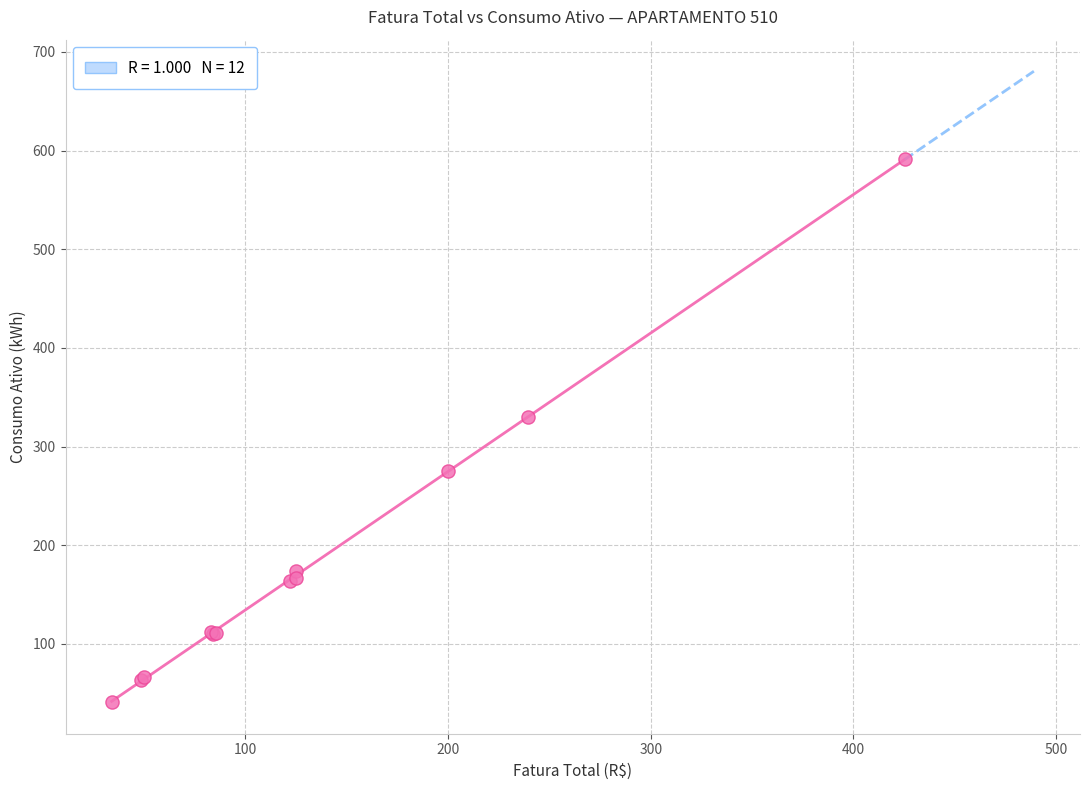

What Y value in the scatter plot is closest to 316?

330